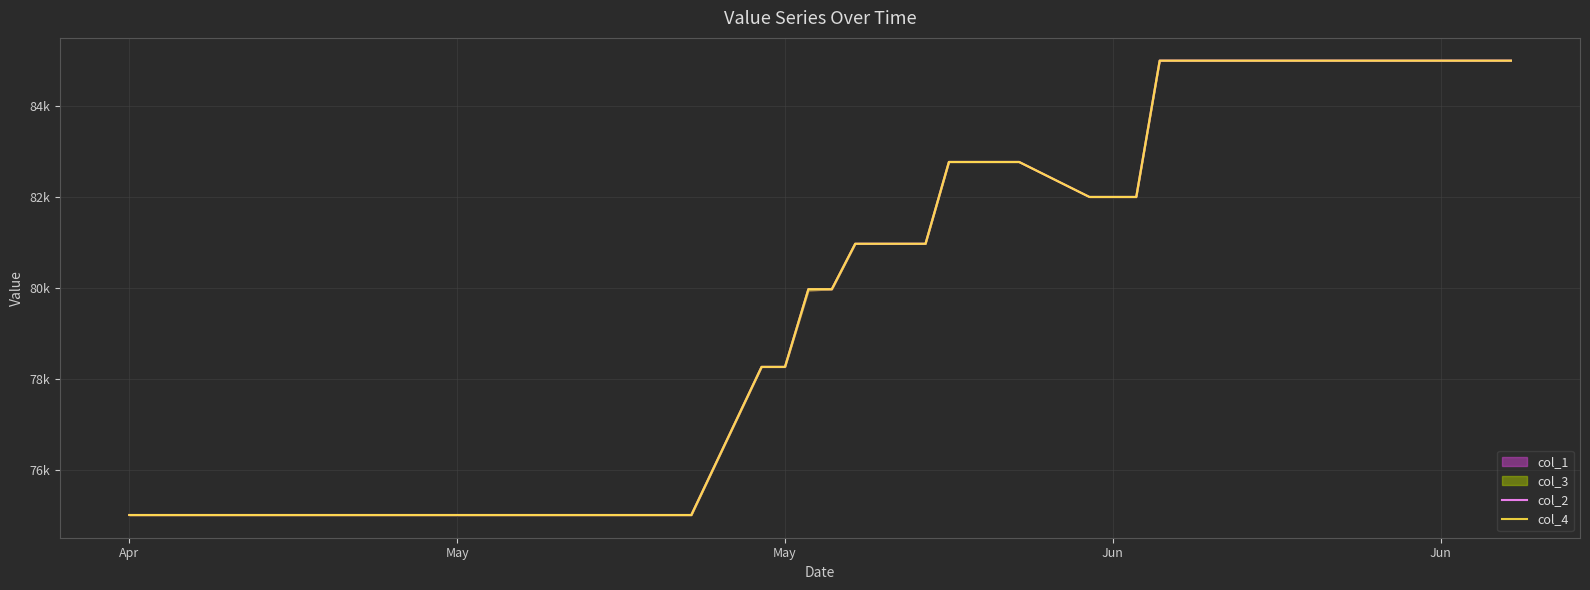

Reading left to right, extract all data points from this chart.

col_2: 75000	75000	75000	75000	75000	75000	75000	75000	75000	75000	75000	75000	75000	75000	75000	78260	78260	79970	79970	80970	80970	82770	82770	82770	82770	82000	82000	82000	85000	85000	85000	85000	85000	85000	85000	85000	85000	85000	85000	85000
col_4: 75000	75000	75000	75000	75000	75000	75000	75000	75000	75000	75000	75000	75000	75000	75000	78260	78260	79970	79970	80970	80970	82770	82770	82770	82770	82000	82000	82000	85000	85000	85000	85000	85000	85000	85000	85000	85000	85000	85000	85000